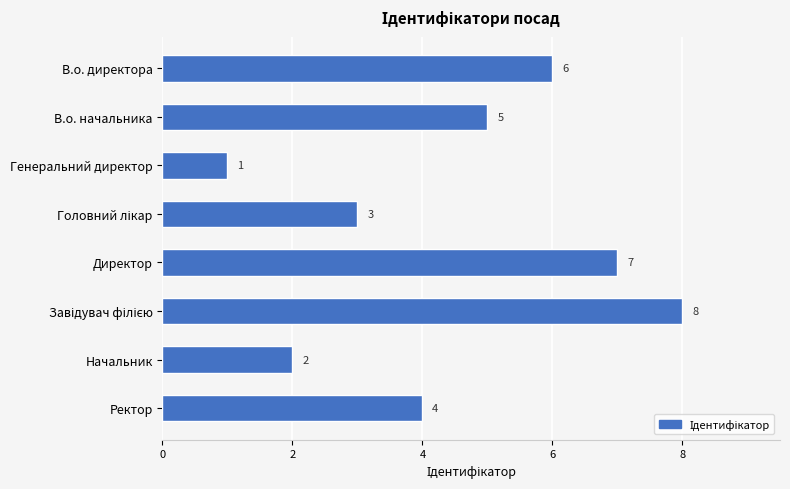

Reading bottom to top, list all the values displayed in this chart.

4	2	8	7	3	1	5	6